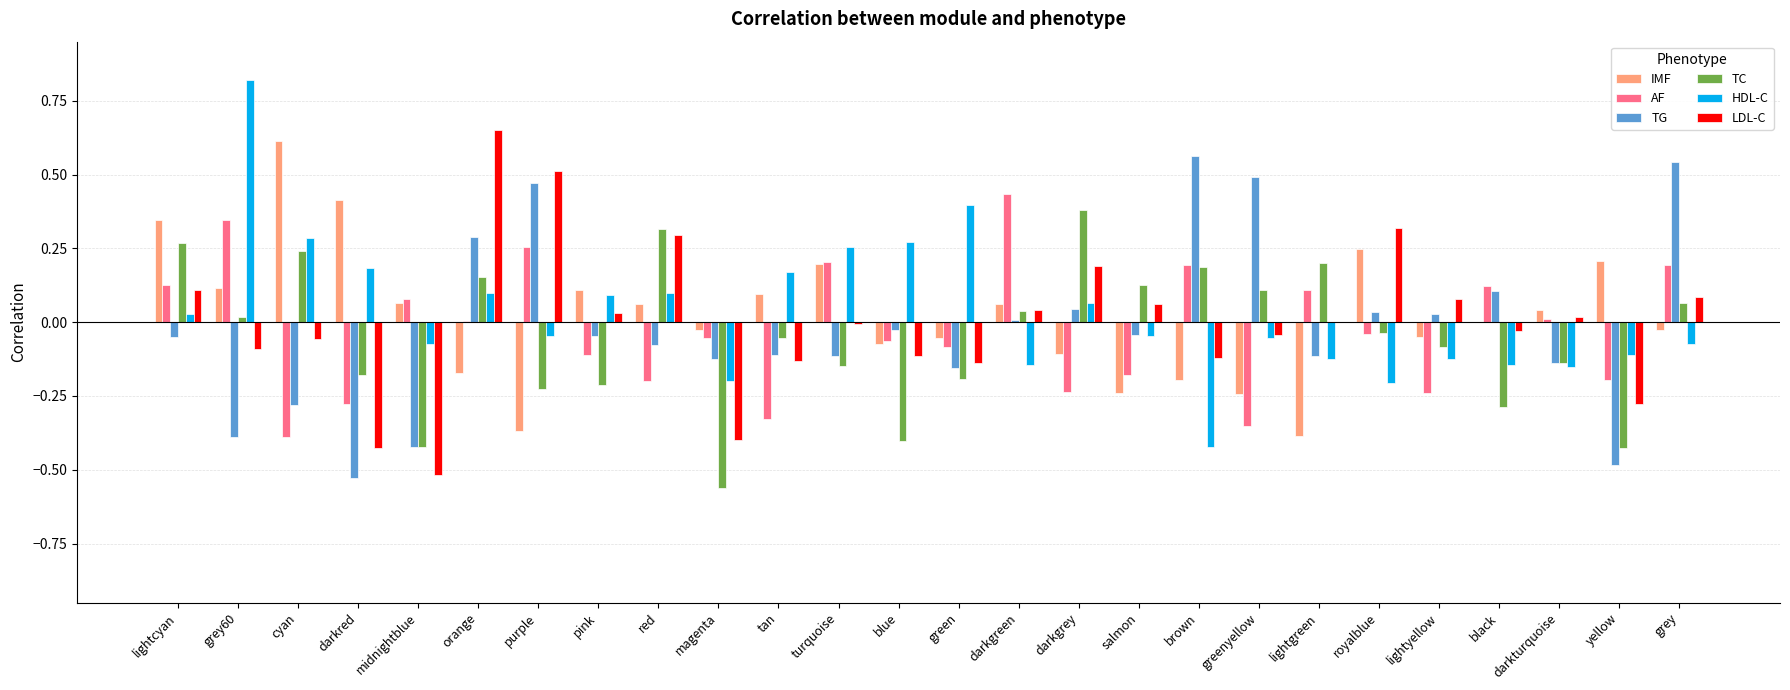

At which label does AF reach its peak?

darkgreen